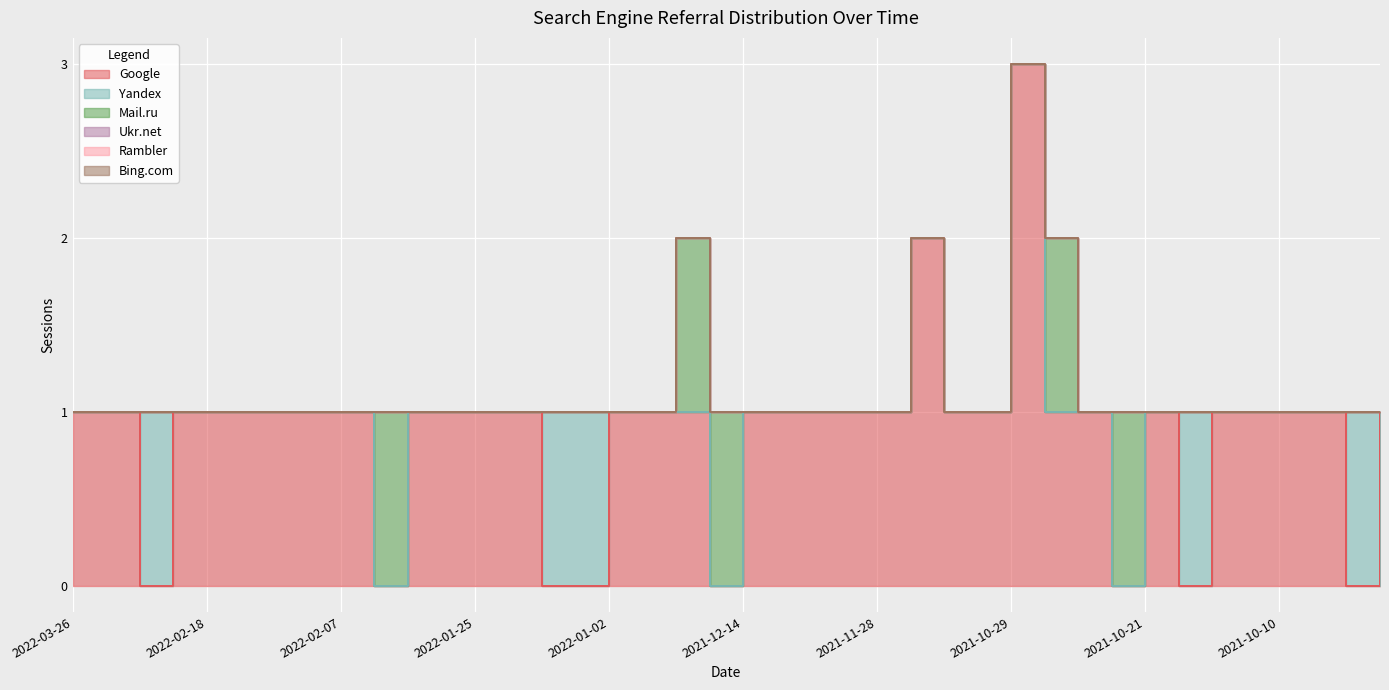

Where is Mail.ru nearest to the value 0?

2022-03-26